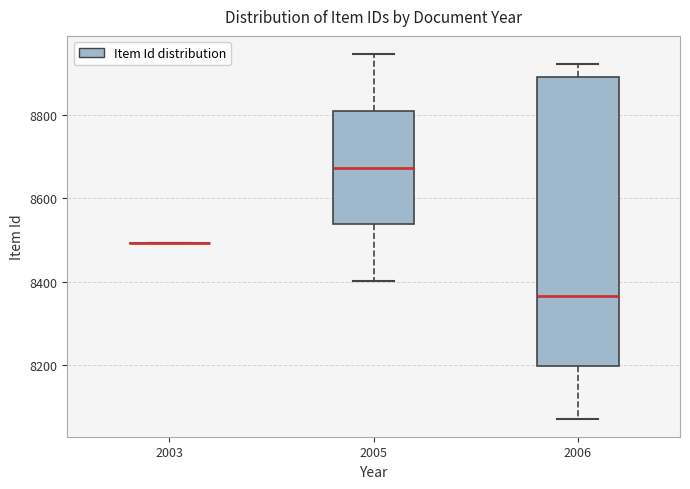

Reading left to right, read every box against the y-axis: the position of its median line, the range the box covers, and the ends of its whiskers. The values are not printed on the chart, so give them approximately, as read against the axis.

2003: box collapsed to a line at 8500, whiskers 8500 to 8500
2005: median 8680, box 8540 to 8820, whiskers 8400 to 8940
2006: median 8360, box 8200 to 8900, whiskers 8080 to 8920